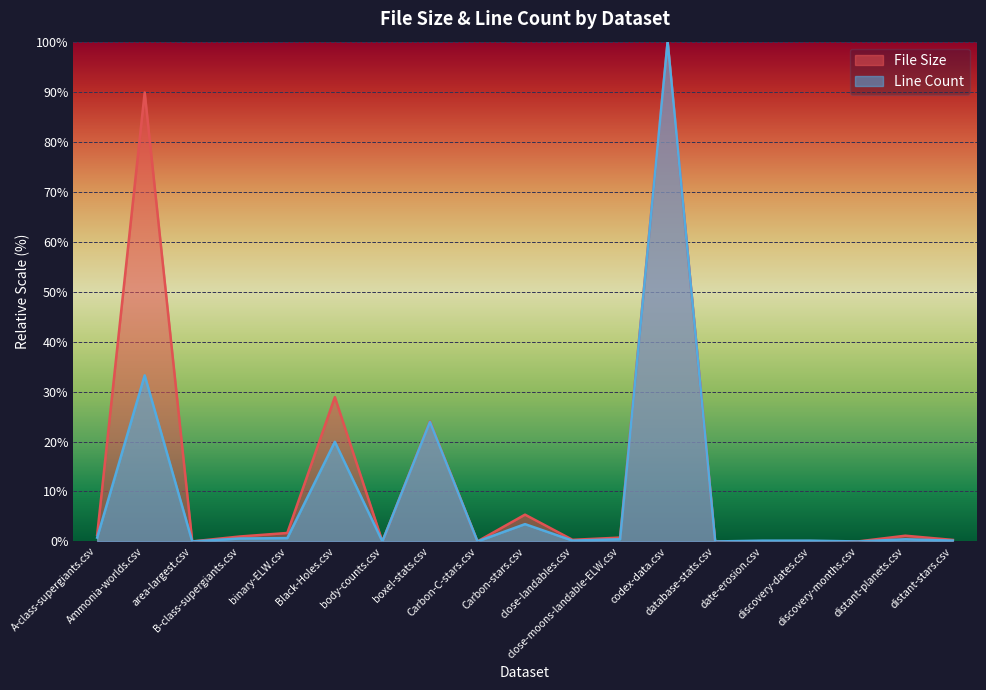

What position from the right is Carbon-C-stars.csv?

11